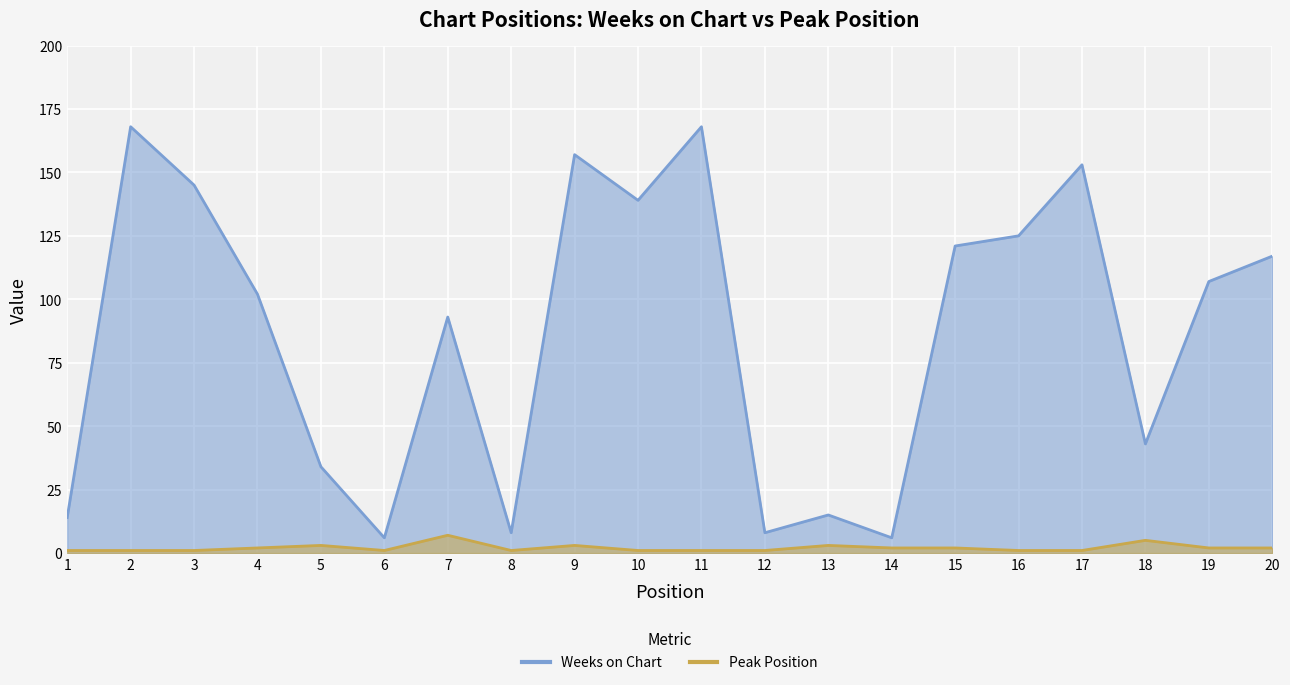

Is it true that Peak Position equals 2 at 1?

False